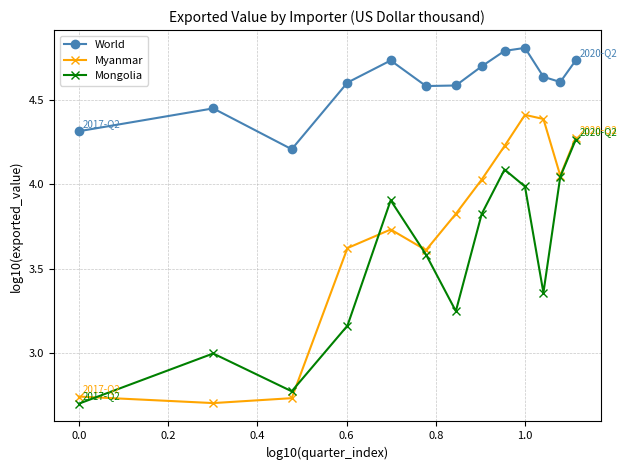

Which series has the largest range (max minus min)?

Myanmar